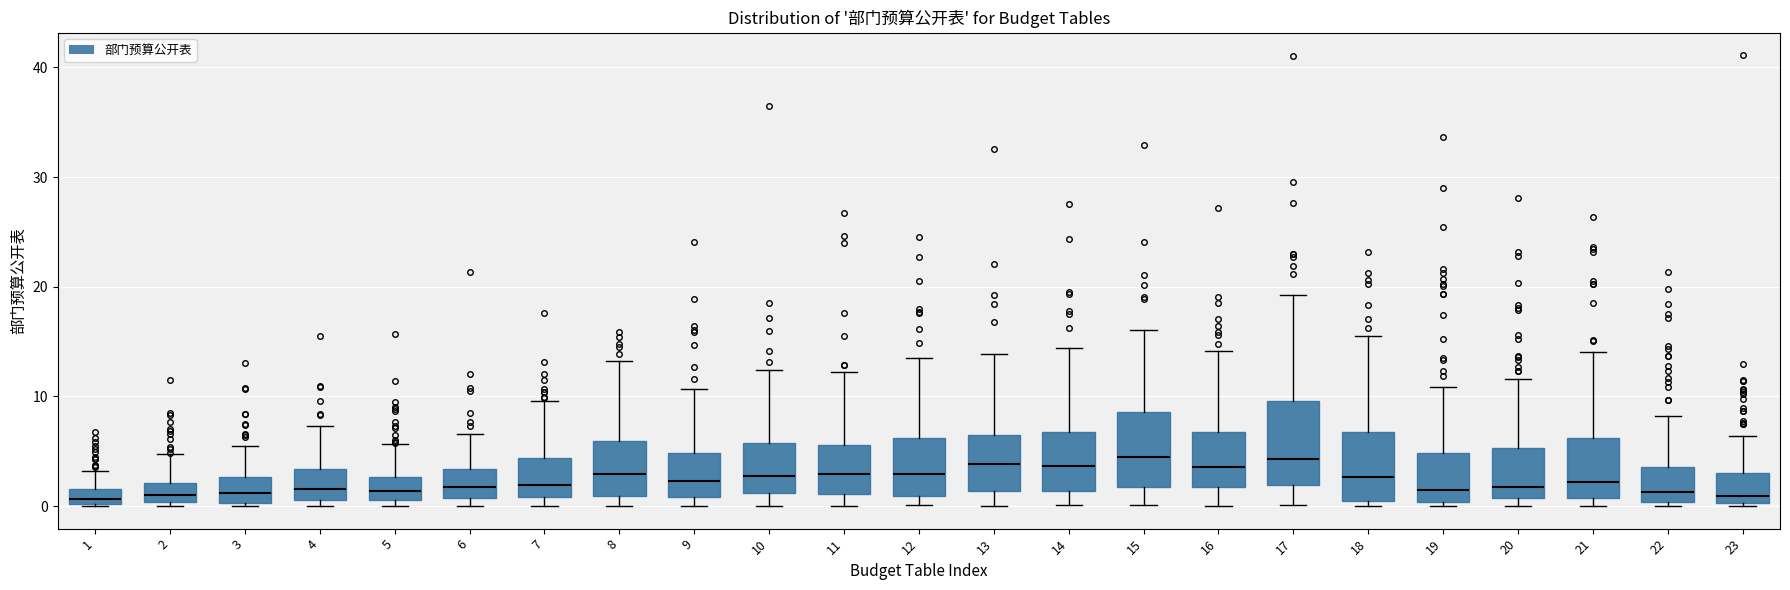

Where is the upper edge of the box at x = 23 on the y-axis? The values are not printed on the chart, so give them approximately, as read against the axis.

3